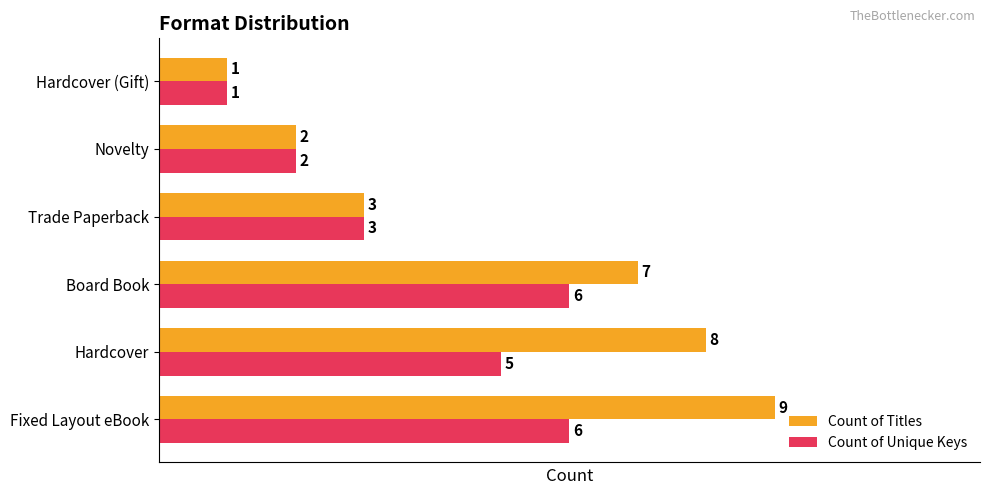

What is the spread (max minus min) of values at Fixed Layout eBook?

3